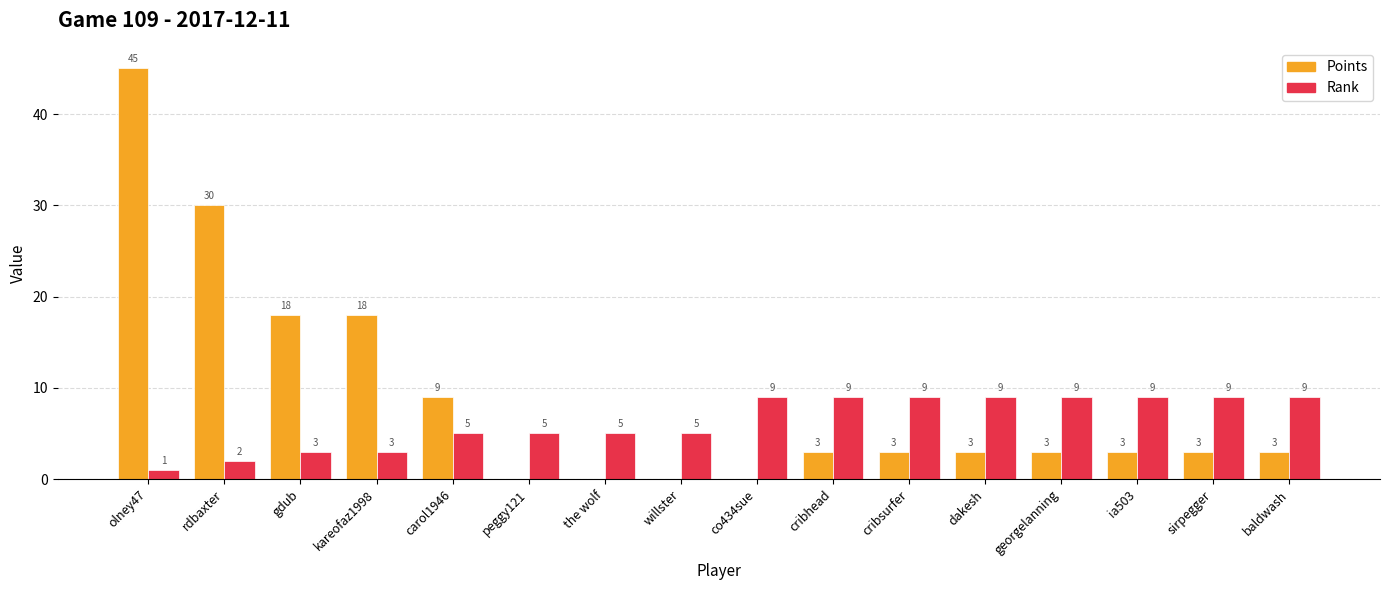

The value of Rank at the wolf is 3. True or false?

False